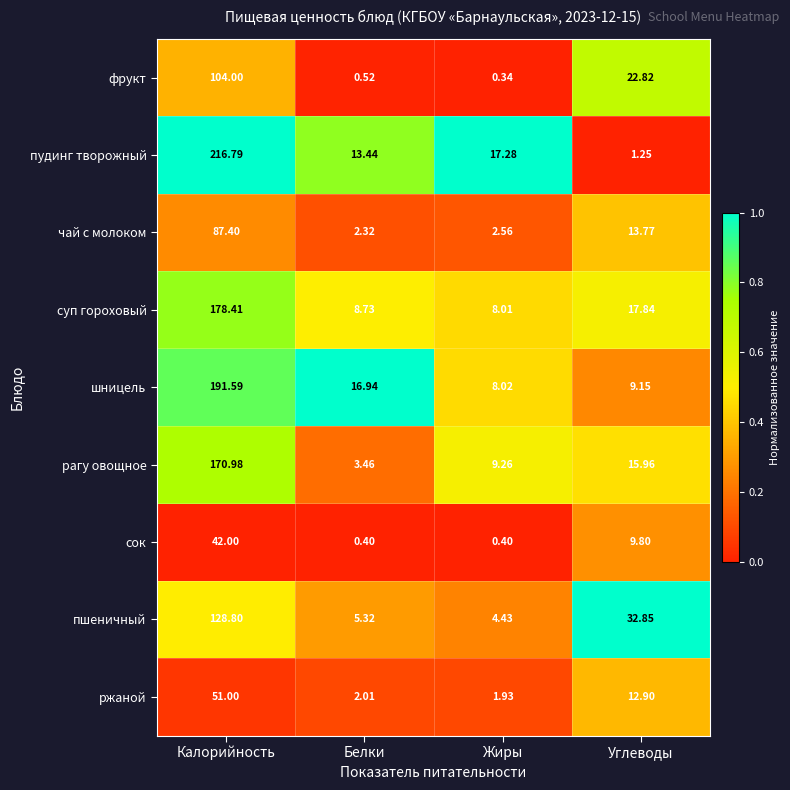

How many distinct data groups are displayed?

9